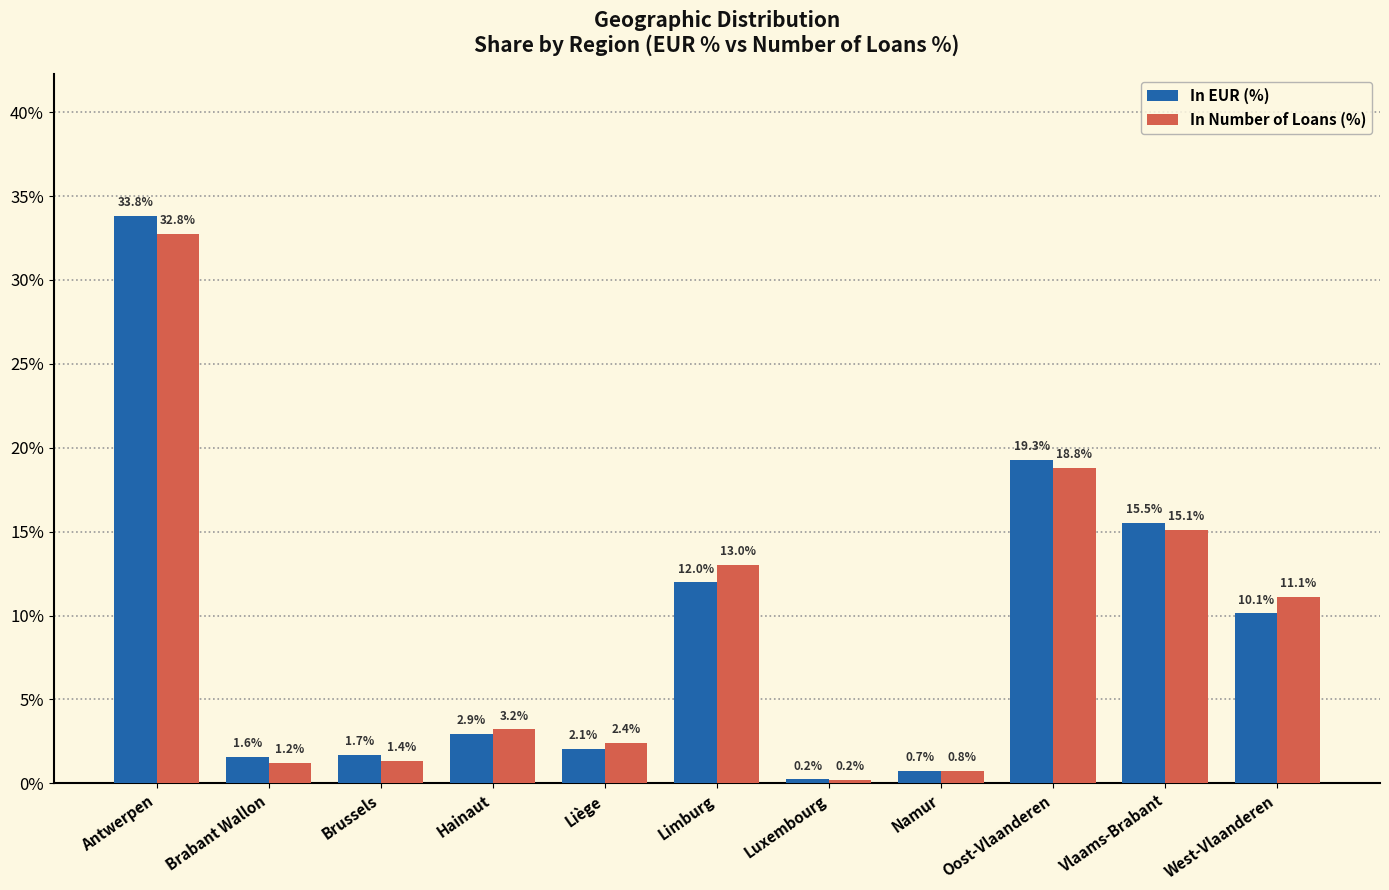

Reading left to right, what are all the values shown in this chart?

In EUR (%): Antwerpen=0.3	Brabant Wallon=0.0	Brussels=0.0	Hainaut=0.0	Liège=0.0	Limburg=0.1	Luxembourg=0.0	Namur=0.0	Oost-Vlaanderen=0.2	Vlaams-Brabant=0.2	West-Vlaanderen=0.1
In Number of Loans (%): Antwerpen=0.3	Brabant Wallon=0.0	Brussels=0.0	Hainaut=0.0	Liège=0.0	Limburg=0.1	Luxembourg=0.0	Namur=0.0	Oost-Vlaanderen=0.2	Vlaams-Brabant=0.2	West-Vlaanderen=0.1